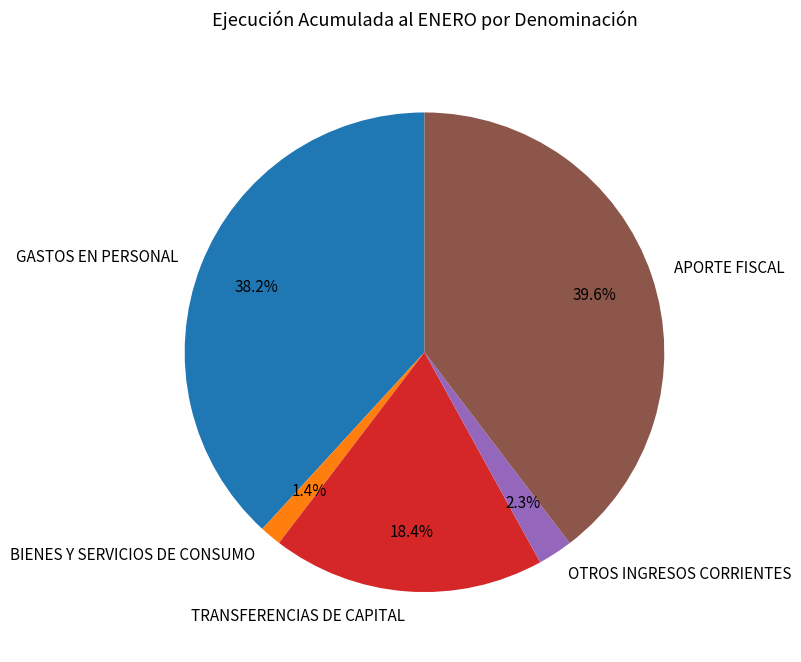

Does OTROS INGRESOS CORRIENTES represent more than half of the total?

No